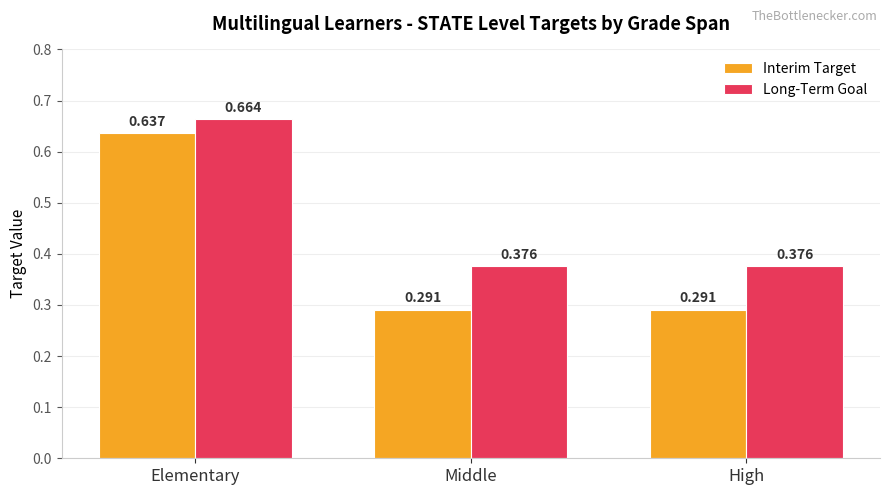

At High, list the series in order from largest to smallest.

Long-Term Goal, Interim Target